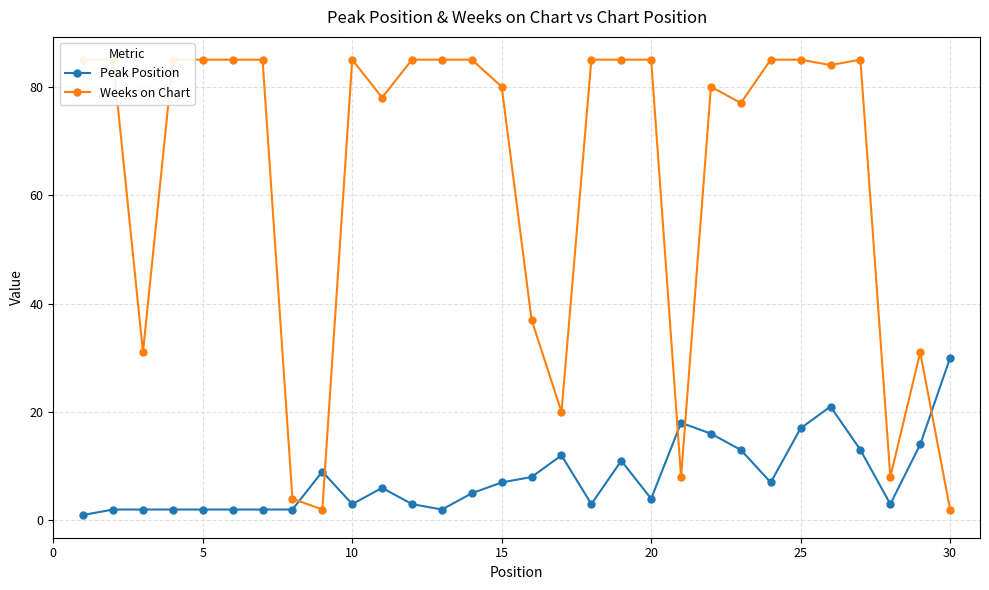

What is the smallest value displayed?

1